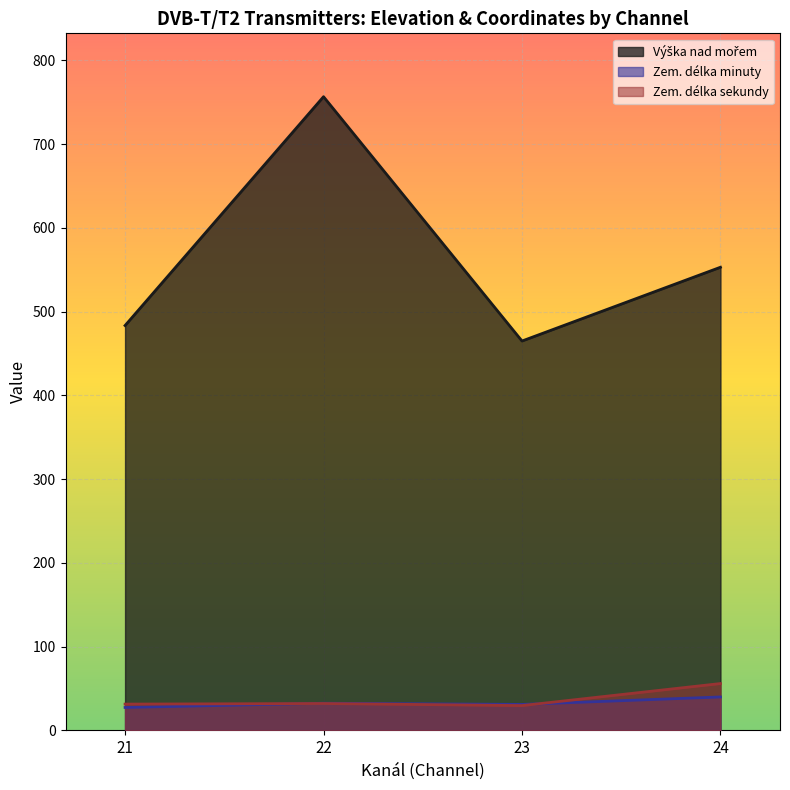

The value of Zem. délka minuty at 23 is 31.1. True or false?

True